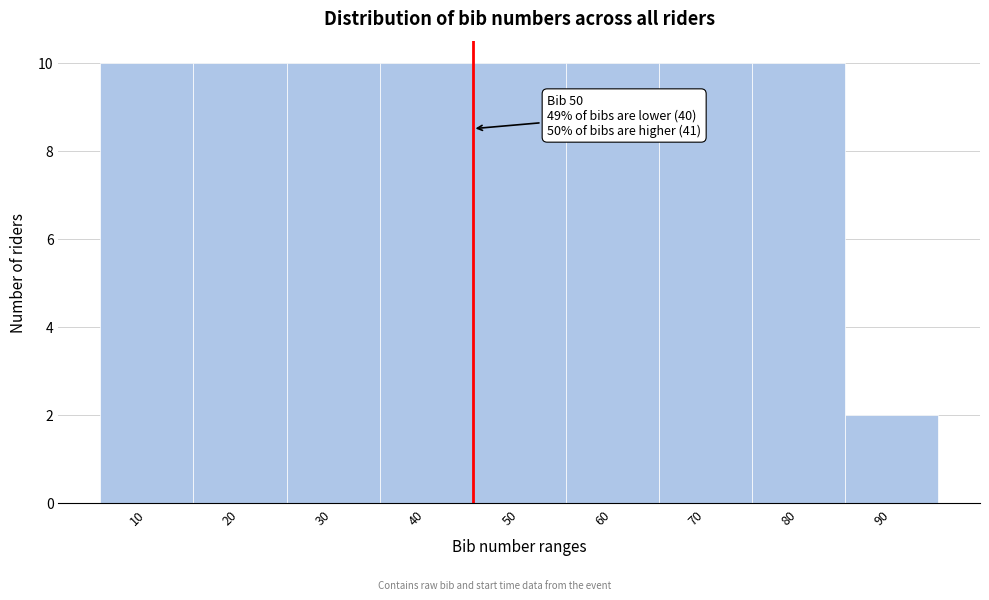

Reading right to left, what are all the values shown in this chart?

90=2	80=10	70=10	60=10	50=10	40=10	30=10	20=10	10=10